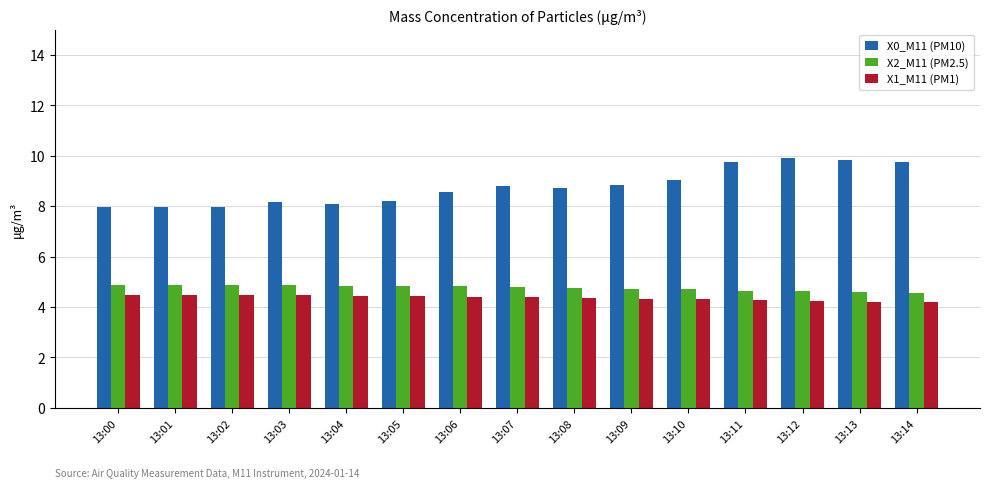

How many data points does each series have?

15